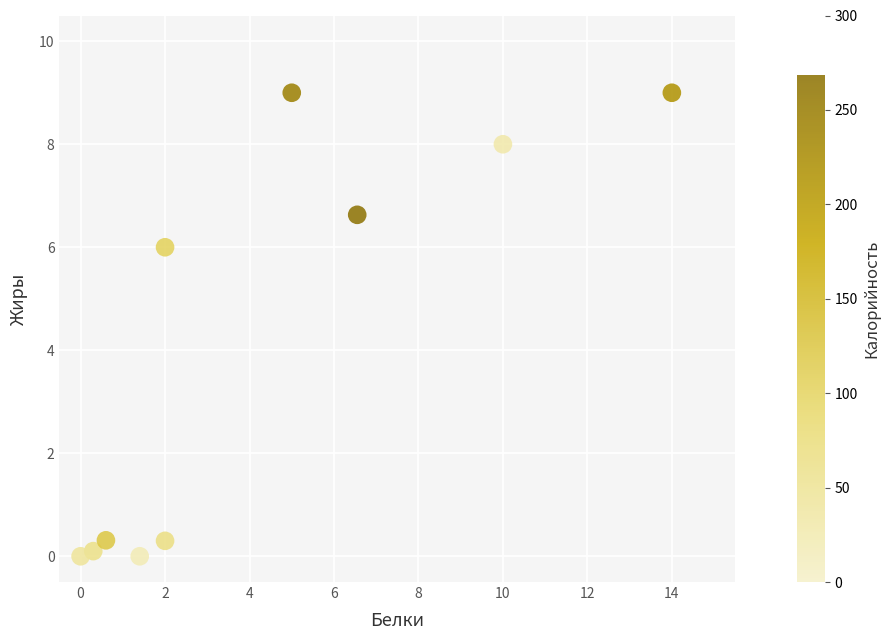

What Y value in the scatter plot is closest to 4?

6.0